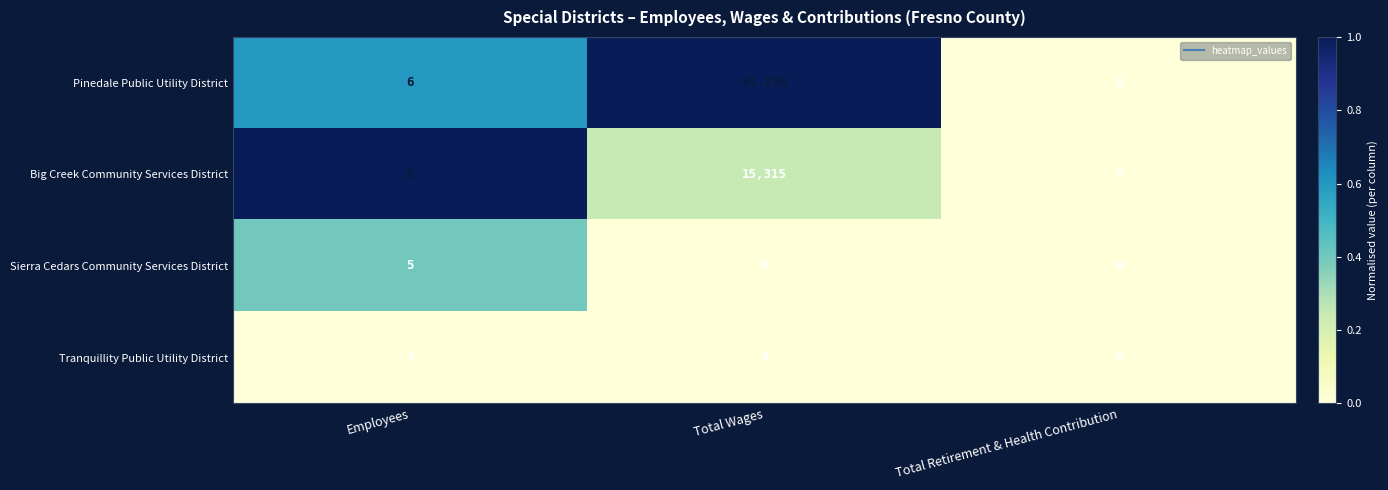

The value of Pinedale Public Utility District at Total Wages is 101005. True or false?

False